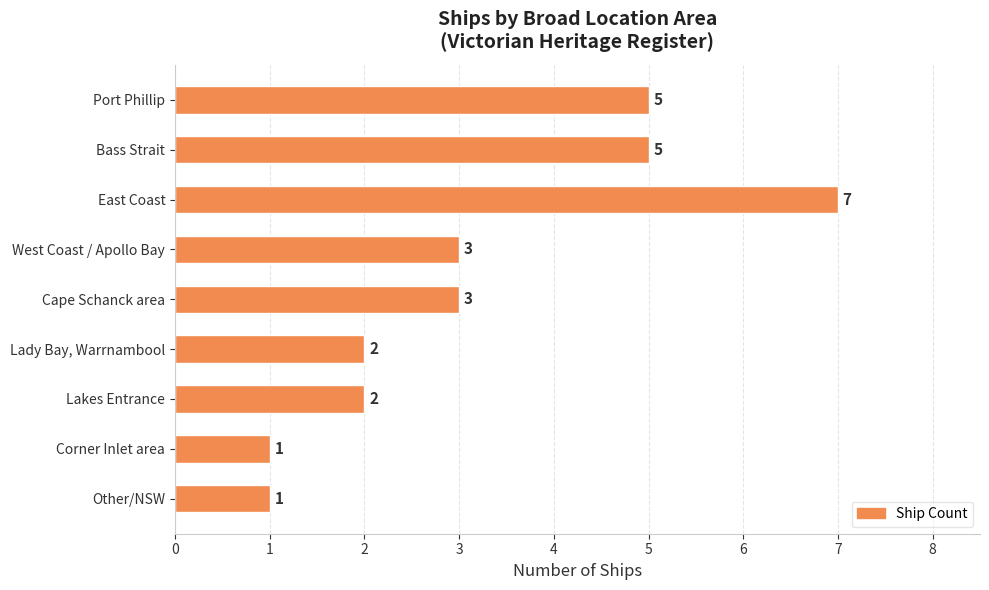

Are the bars horizontal?

Yes